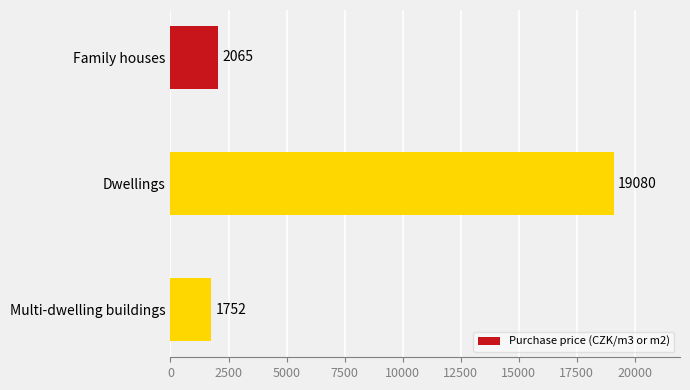

Rank the categories by value from highest to lowest.

Dwellings, Family houses, Multi-dwelling buildings